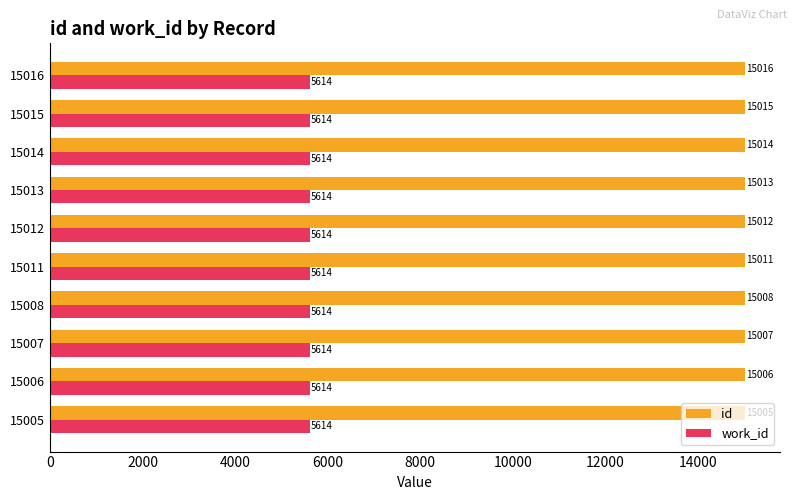

Which series has the widest spread of values?

id